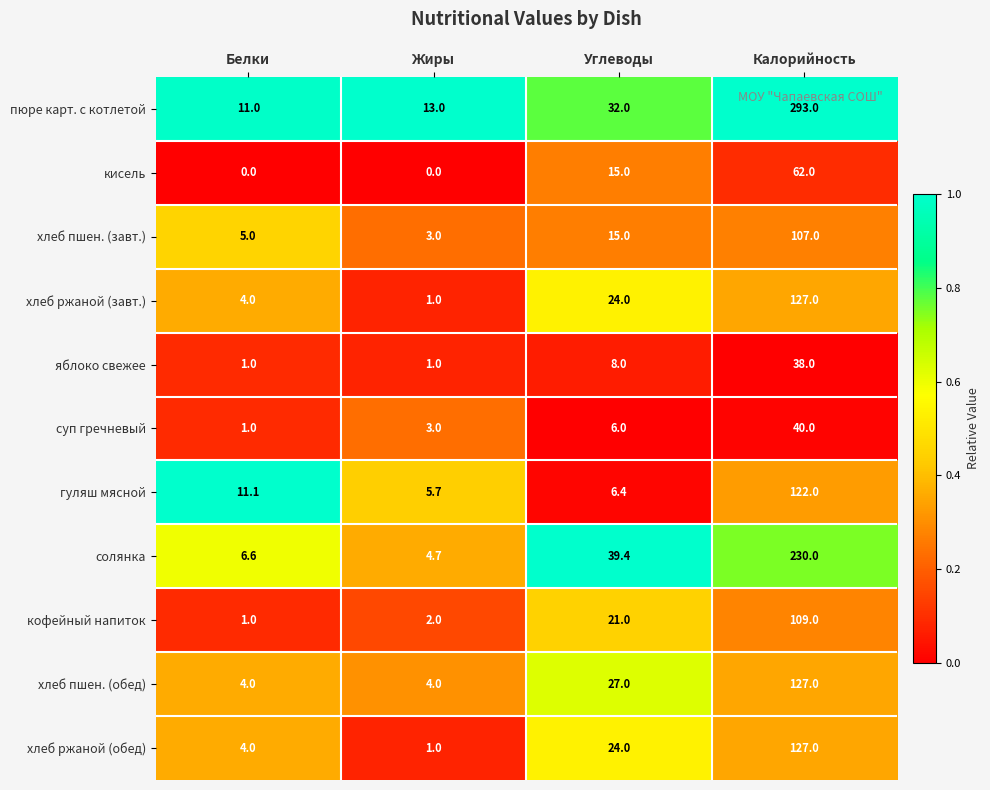

What is the difference between the maximum and minimum values in the хлеб пшен. (обед) series?

123.0